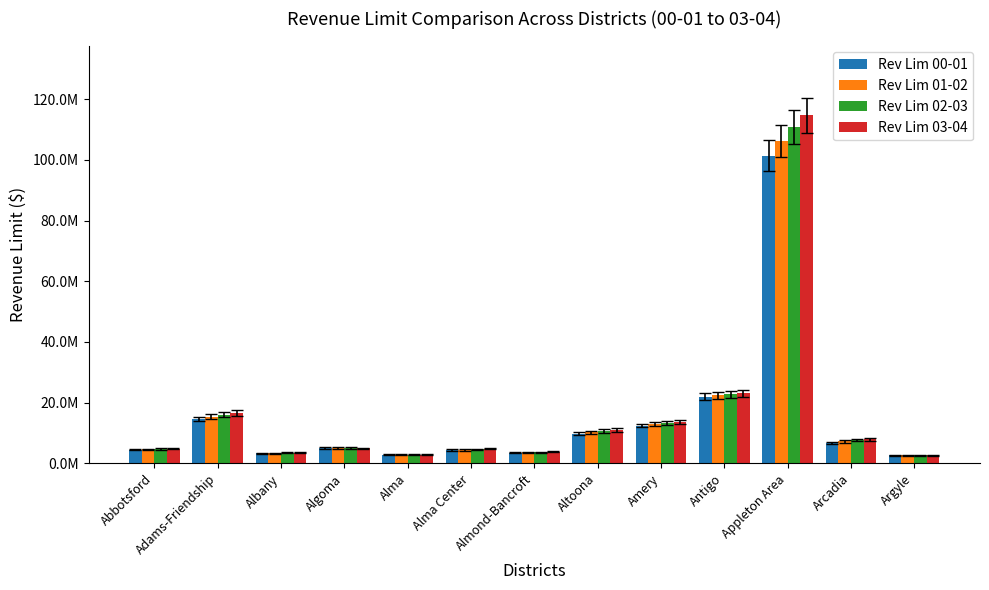

What is the difference between the maximum and minimum values in the Rev Lim 02-03 series?

108147594